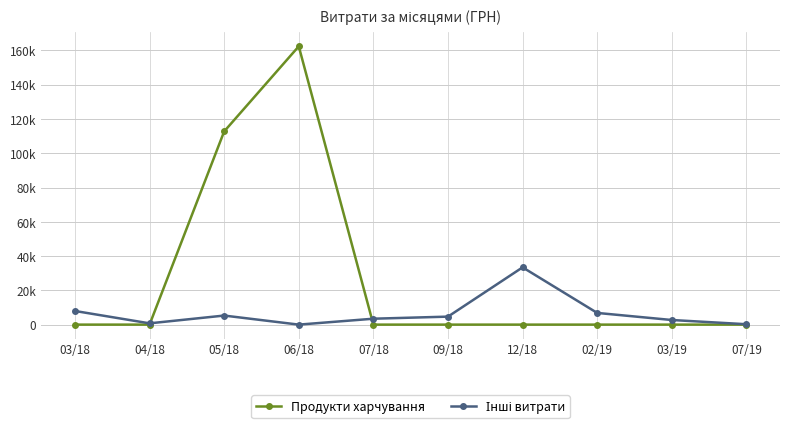

Does the chart have visible grid lines?

Yes